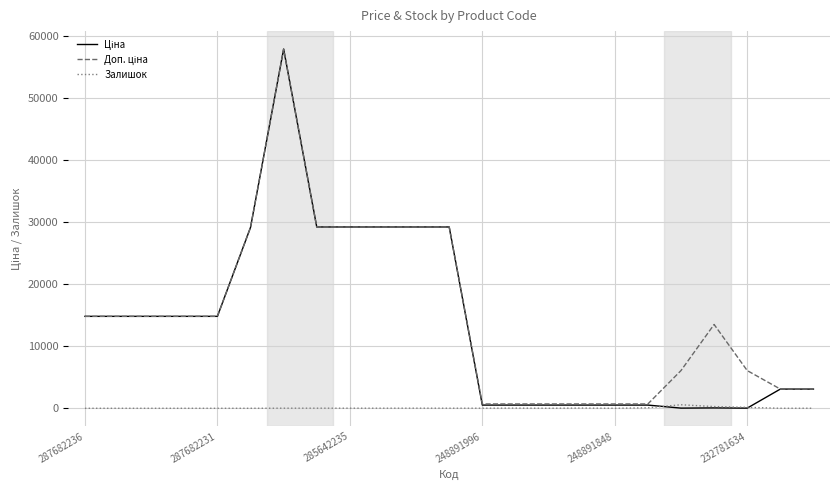

What is the maximum value shown in the chart?

57826.2